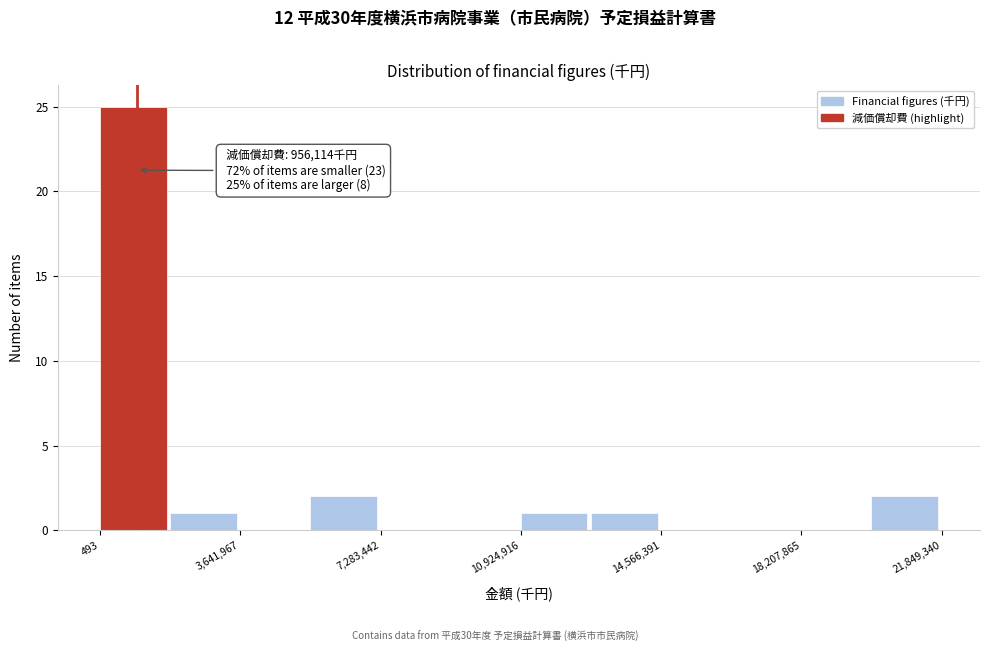

Read against the x-axis, roughly where is the centre of the tallest bar?

1000000